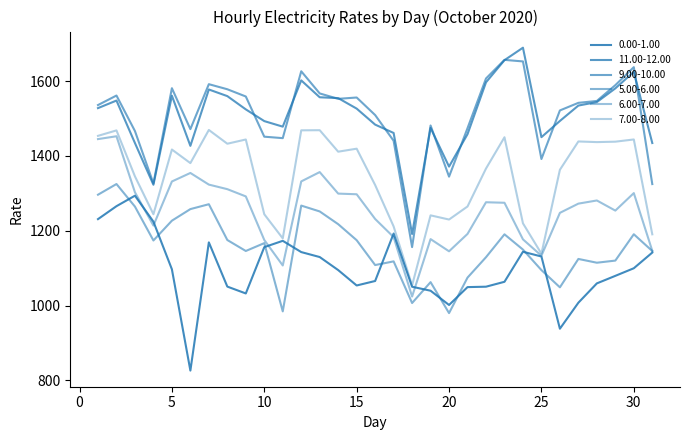

How many lines are shown in the chart?

6